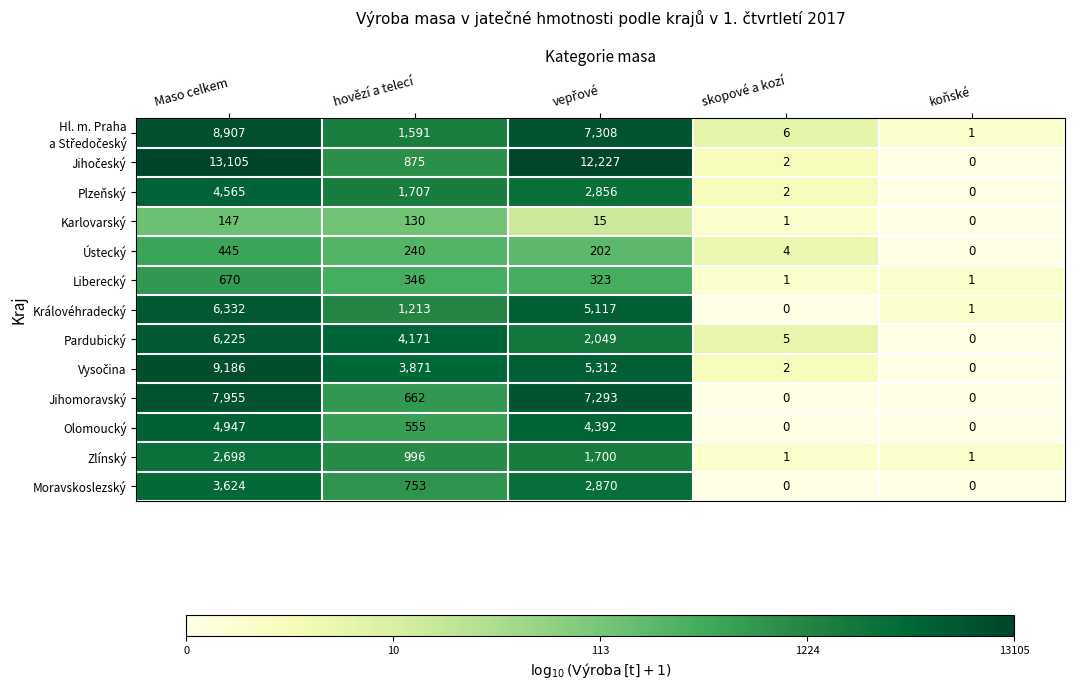

What is the greatest value displayed?

13105